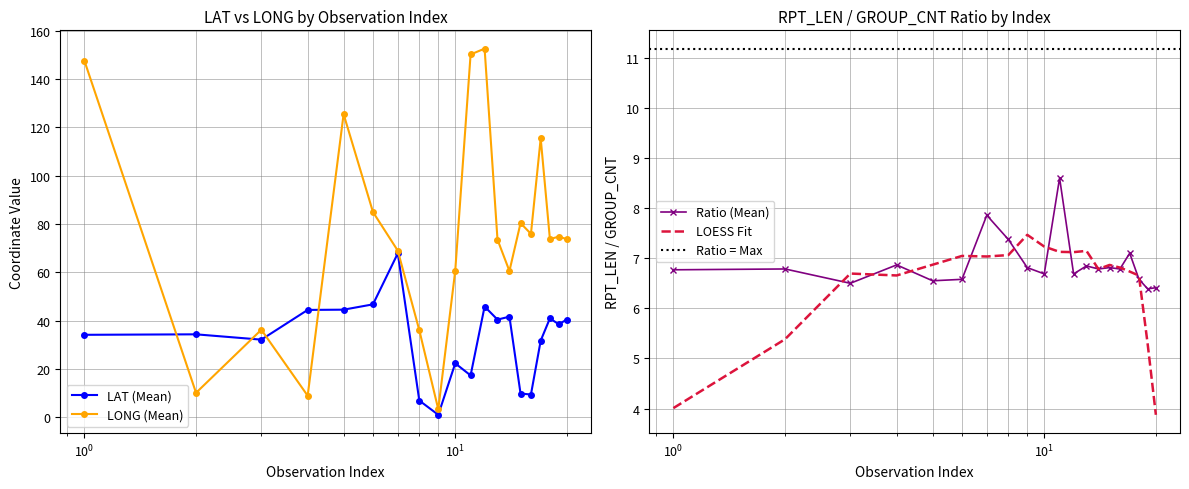

Which series has the largest range (max minus min)?

LONG (Mean)